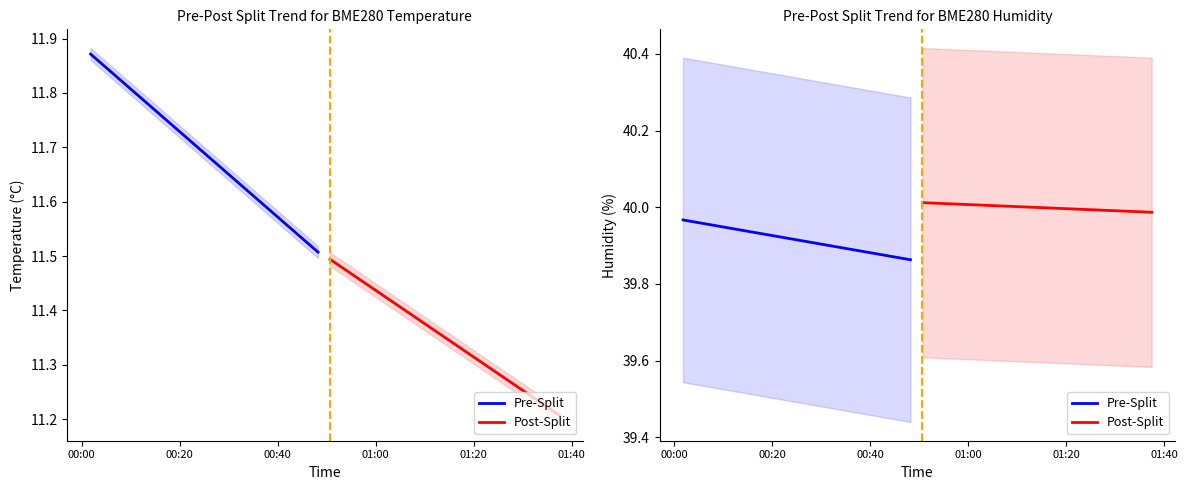

How many categories are shown in the chart?

20